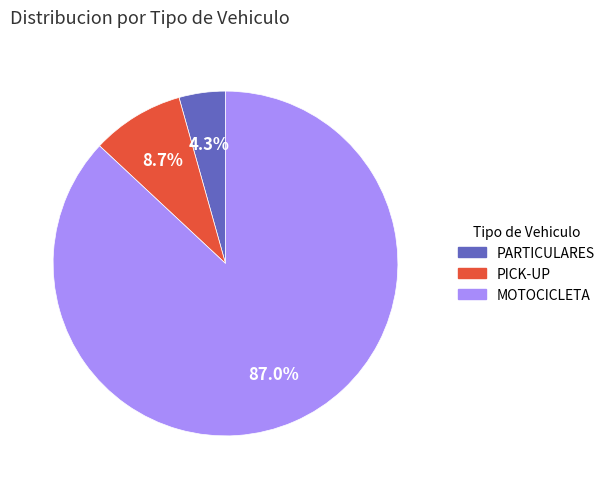

Between MOTOCICLETA and PICK-UP, which is larger?

MOTOCICLETA